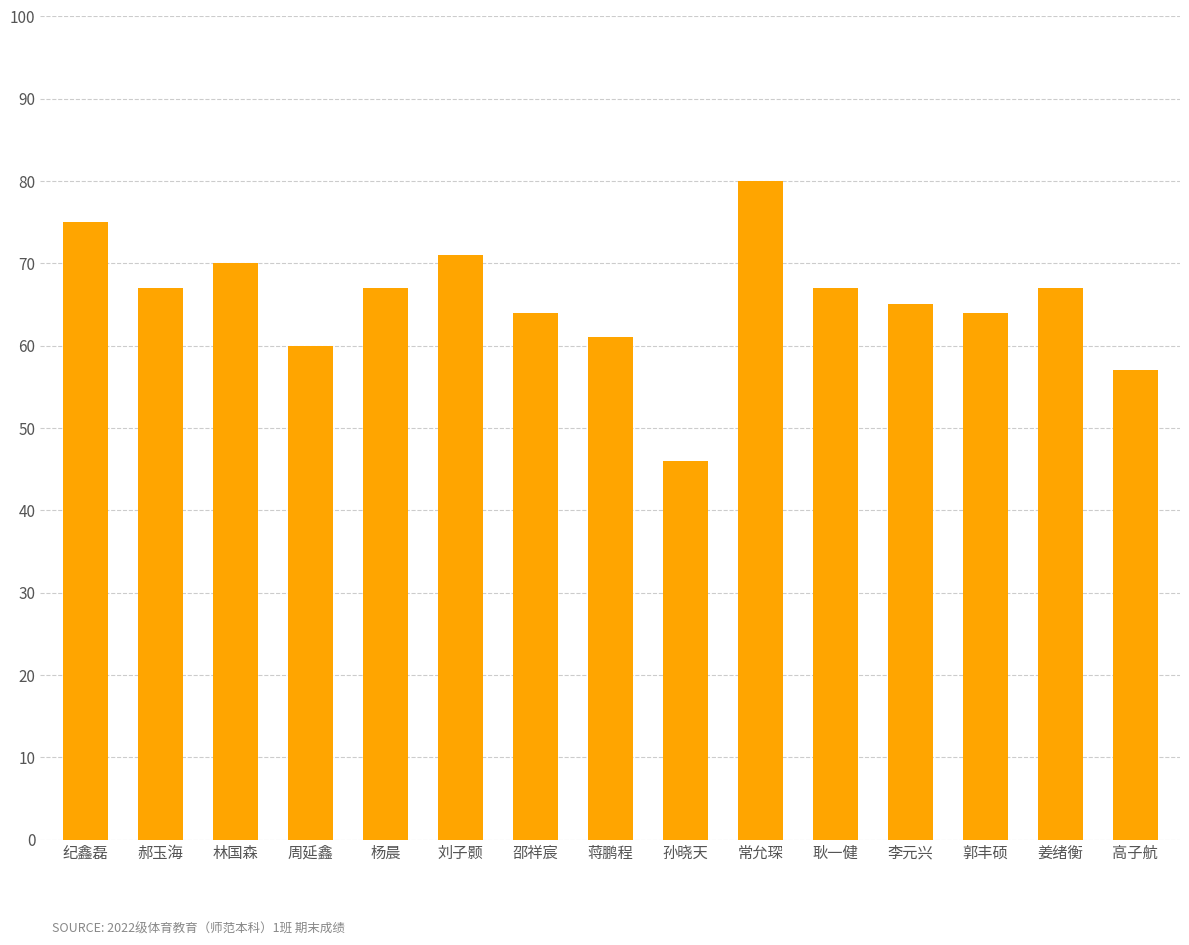

Approximately how many times larger is the value at 郭丰硕 compared to 常允琛?

0.8